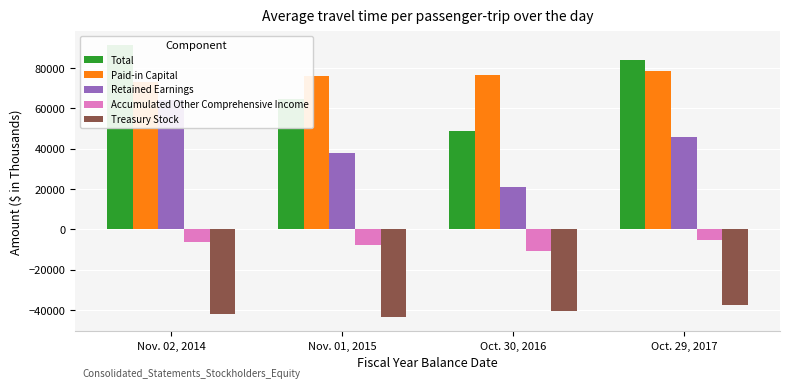

What are all the series names shown in the legend?

Total, Paid-in Capital, Retained Earnings, Accumulated Other Comprehensive Income, Treasury Stock